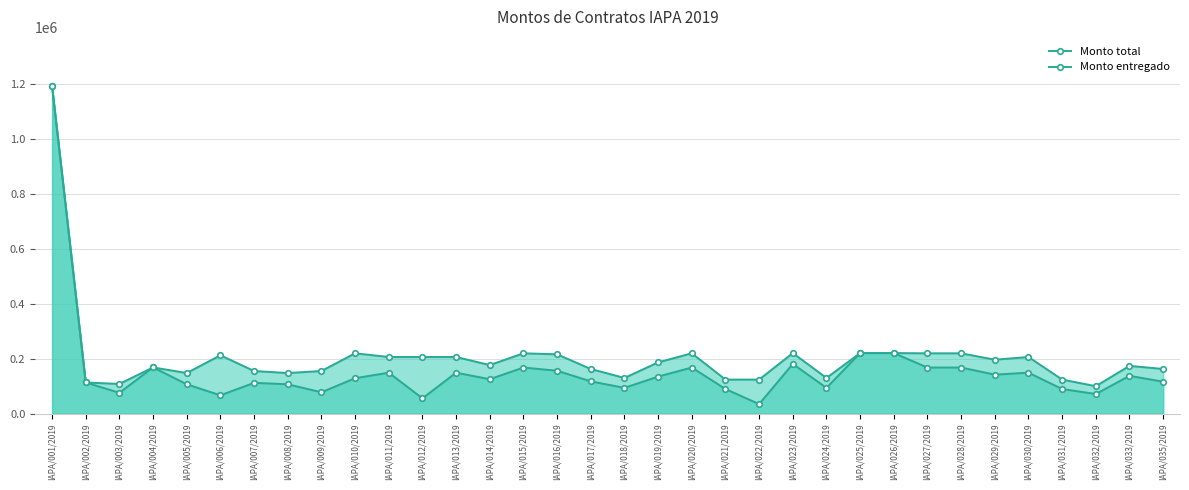

The value of Monto entregado at IAPA/002/2019 is 113100.0. True or false?

True